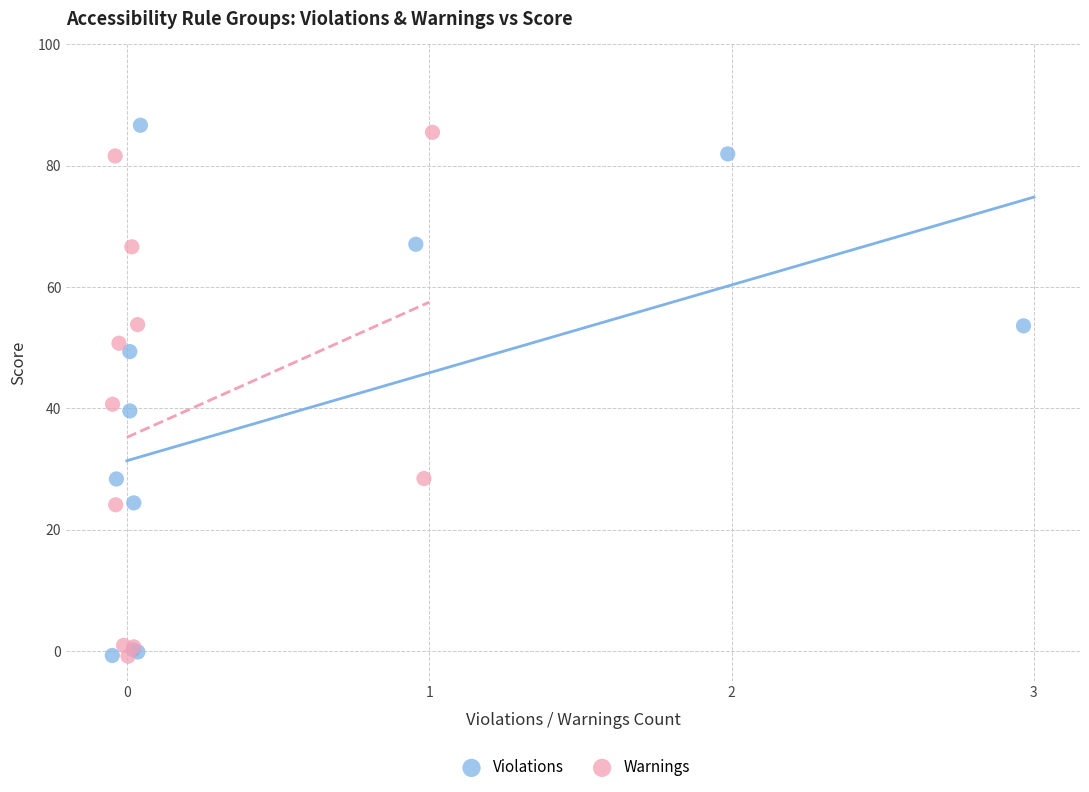

Which series has the largest Y range (max minus min)?

Violations